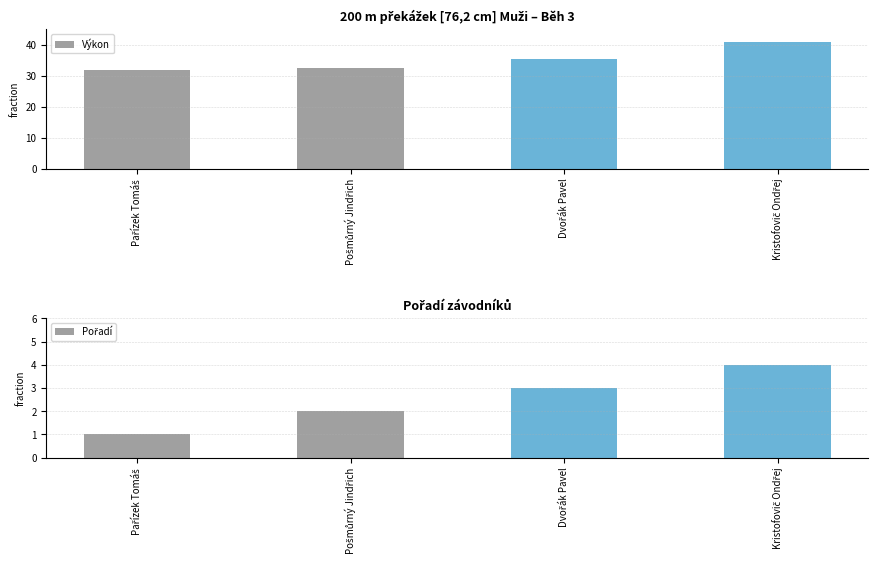

Reading right to left, what are all the values shown in this chart?

Výkon: Kristofovič Ondřej=40.8	Dvořák Pavel=35.5	Pošmůrný Jindřich=32.4	Pařízek Tomáš=32.0
Pořadí: Kristofovič Ondřej=4.0	Dvořák Pavel=3.0	Pošmůrný Jindřich=2.0	Pařízek Tomáš=1.0